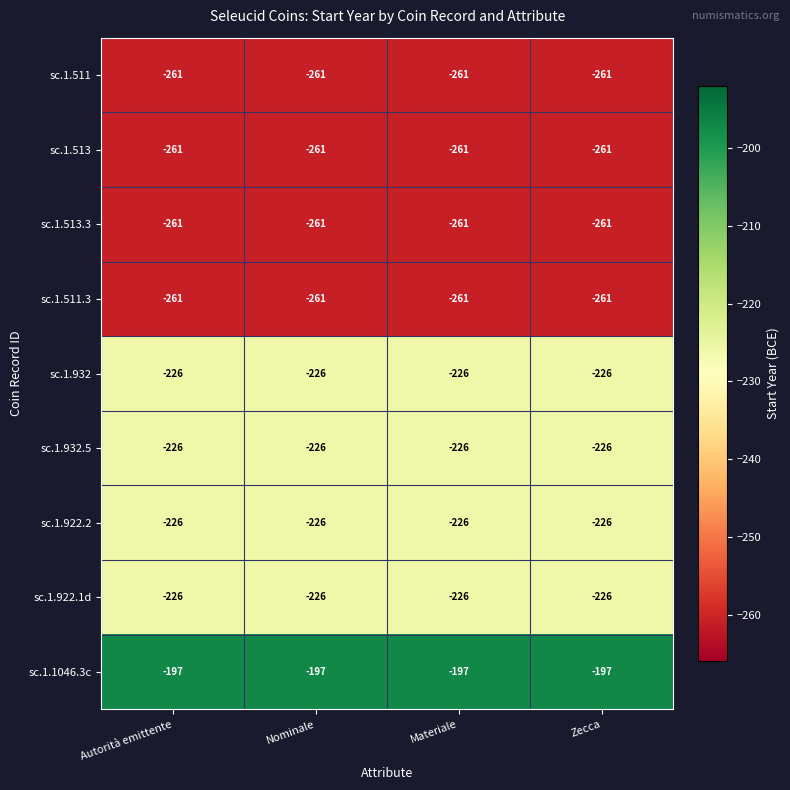

Is it true that sc.1.511 equals -417 at Zecca?

False